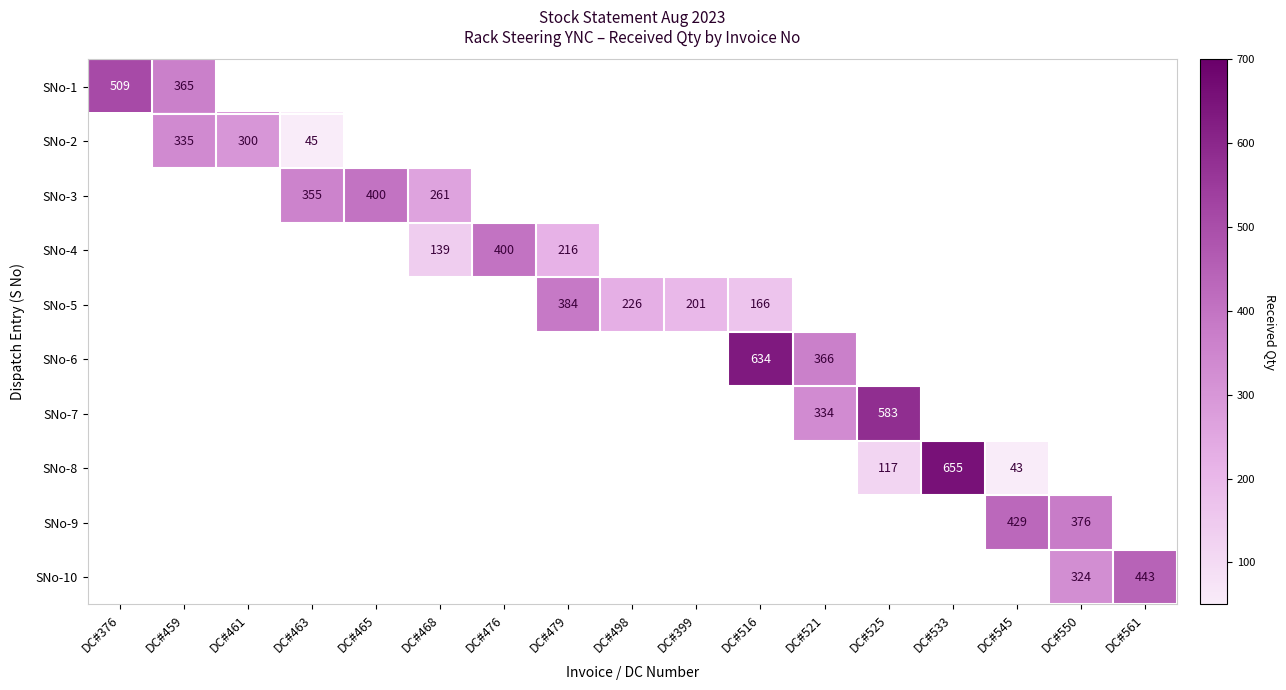

The SNo-10 series shows 443 at DC#561. True or false?

True